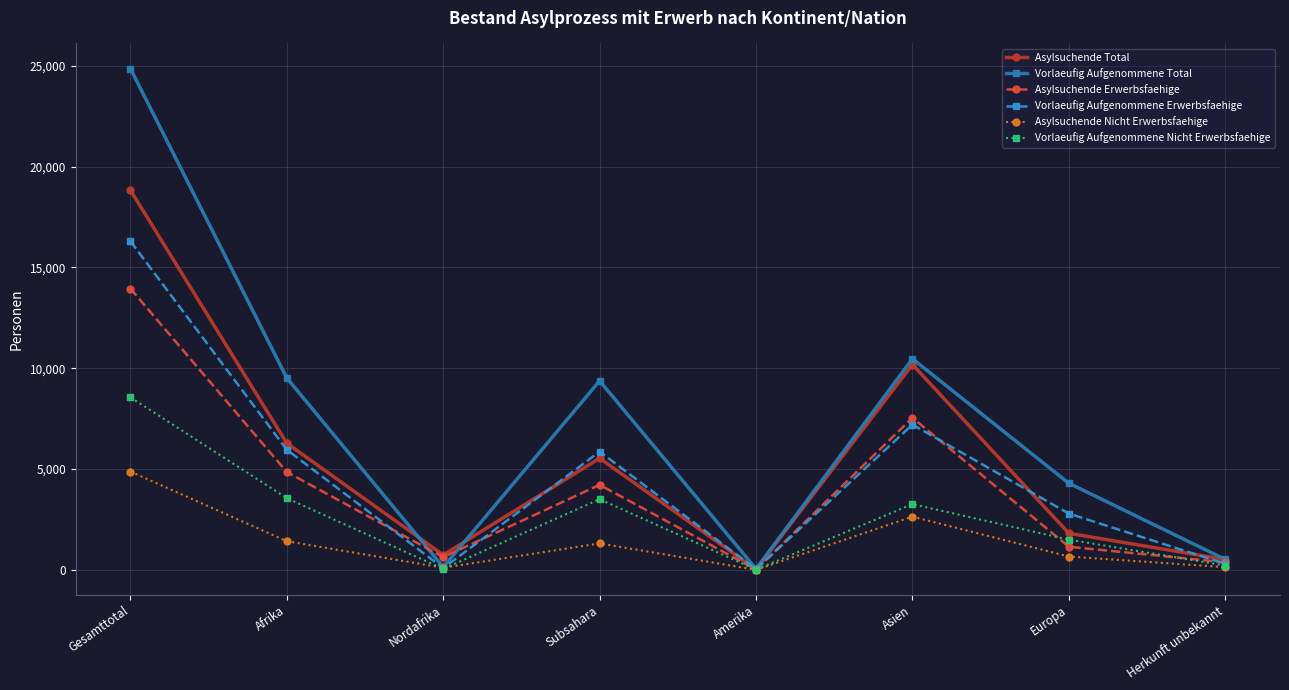

Which series has the largest total across all categories?

Vorlaeufig Aufgenommene Total